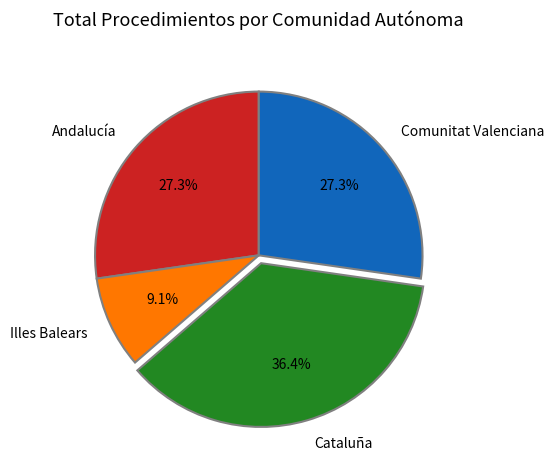

Which has a higher value, Comunitat Valenciana or Illes Balears?

Comunitat Valenciana